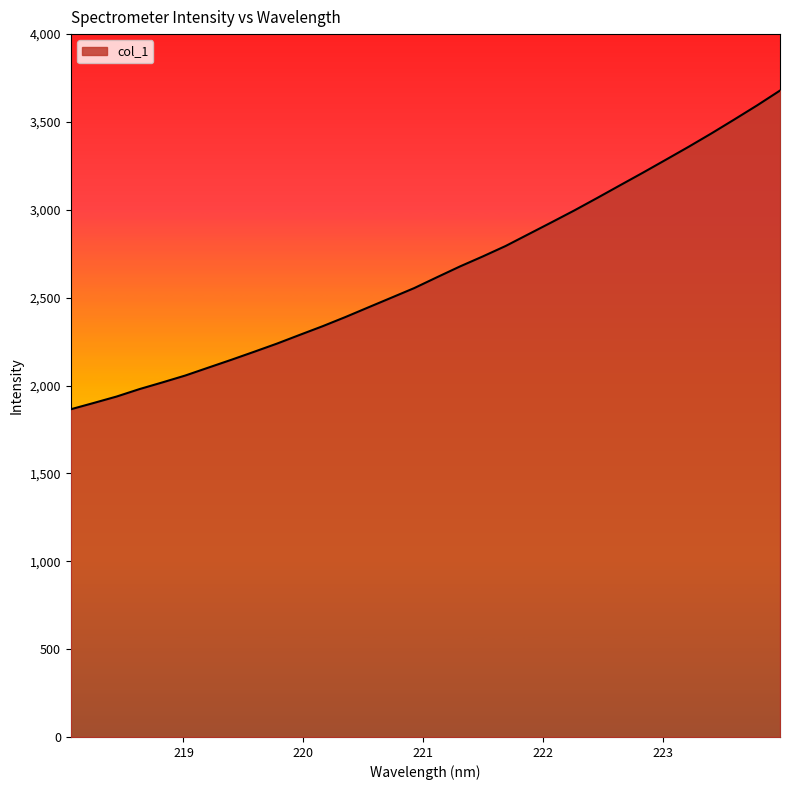

What is the difference between the maximum and minimum values?

1813.8